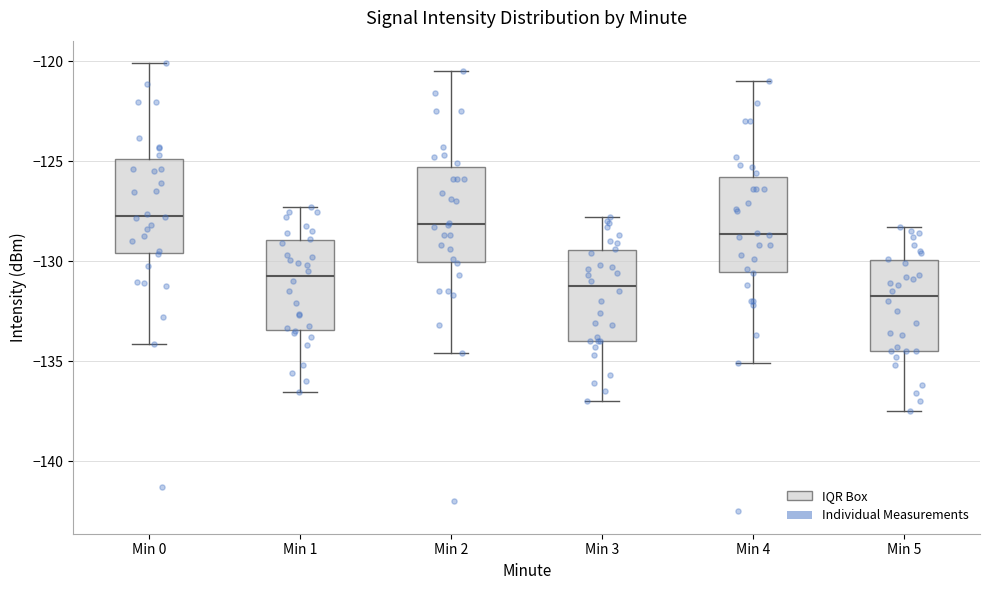

Where is the lower edge of the box for Min 2 on the y-axis? The values are not printed on the chart, so give them approximately, as read against the axis.

-130.0